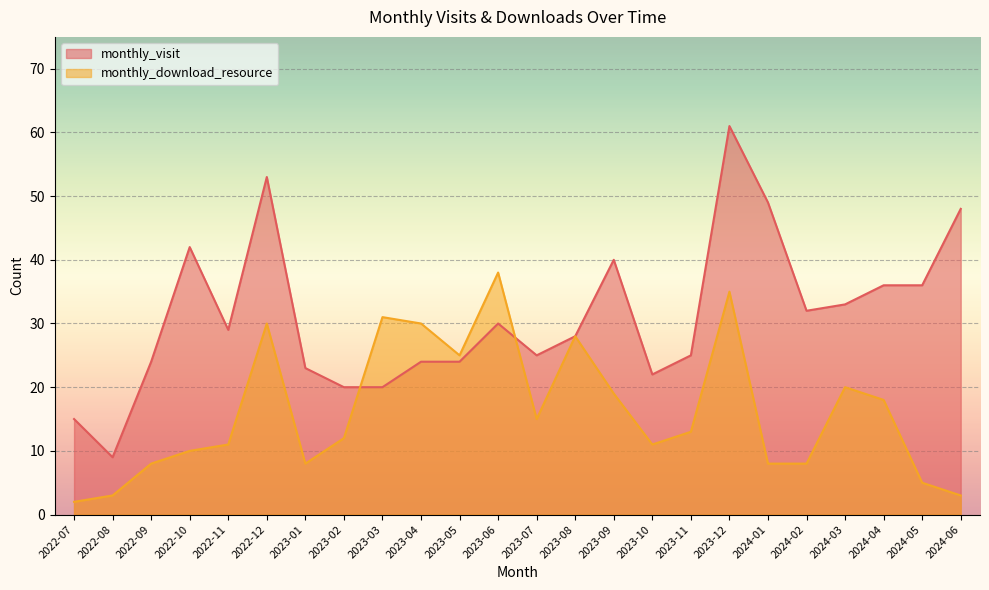

How many times do monthly_visit and monthly_download_resource cross each other?

2